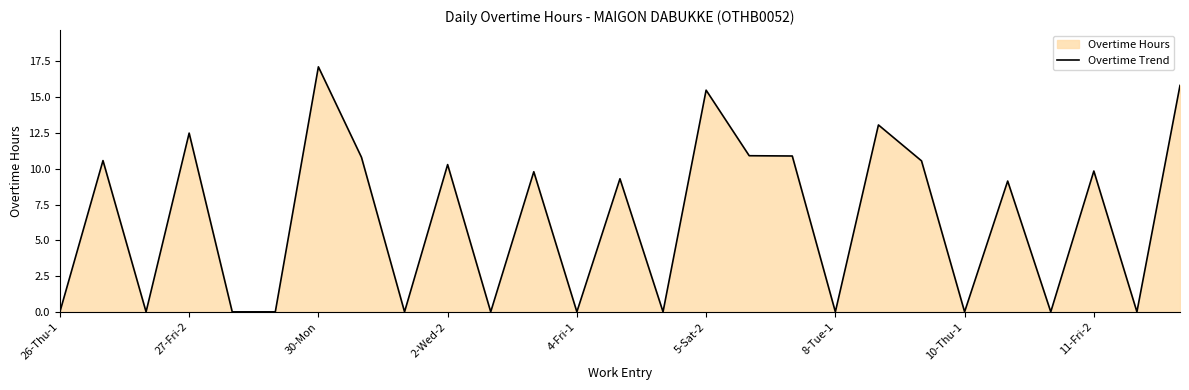

How many values are below 9?

12